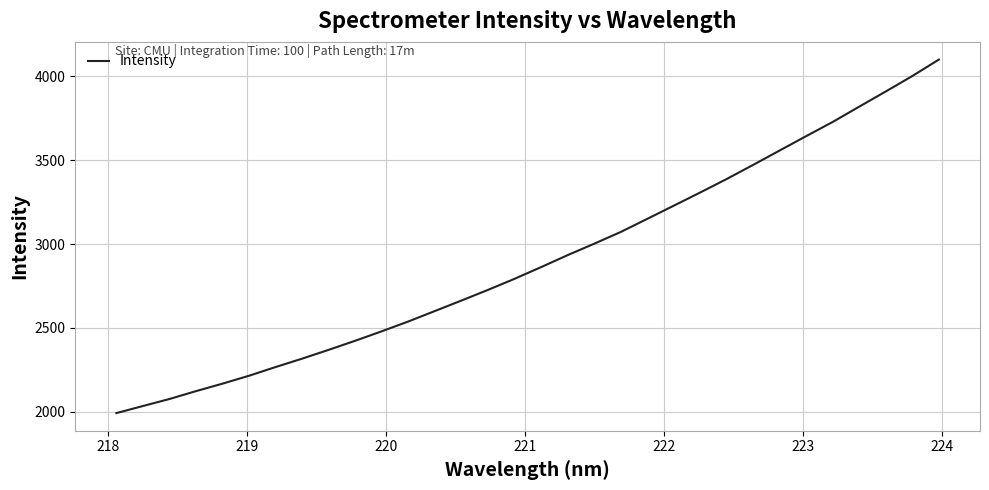

What is the minimum value shown in the chart?

1991.7